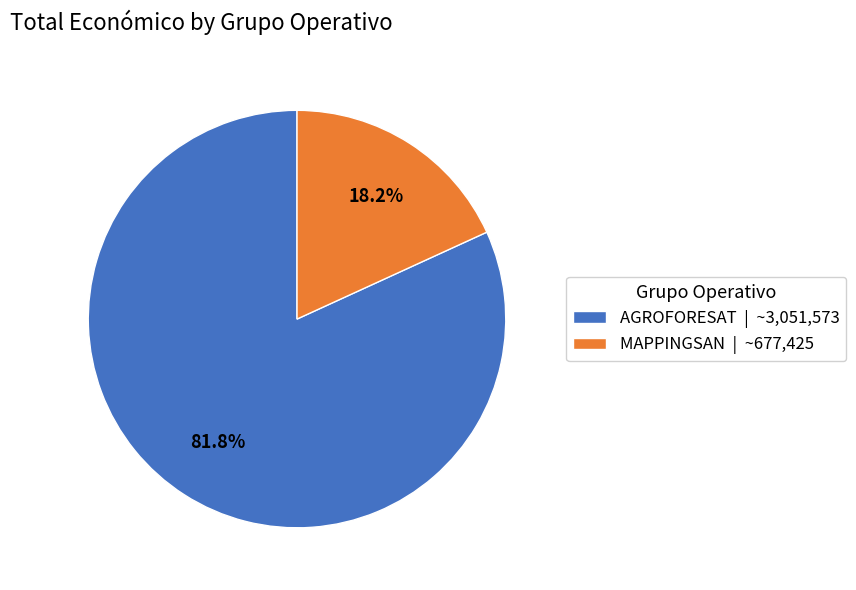

Rank the categories by value from highest to lowest.

AGROFORESAT | ~3,051,573, MAPPINGSAN | ~677,425